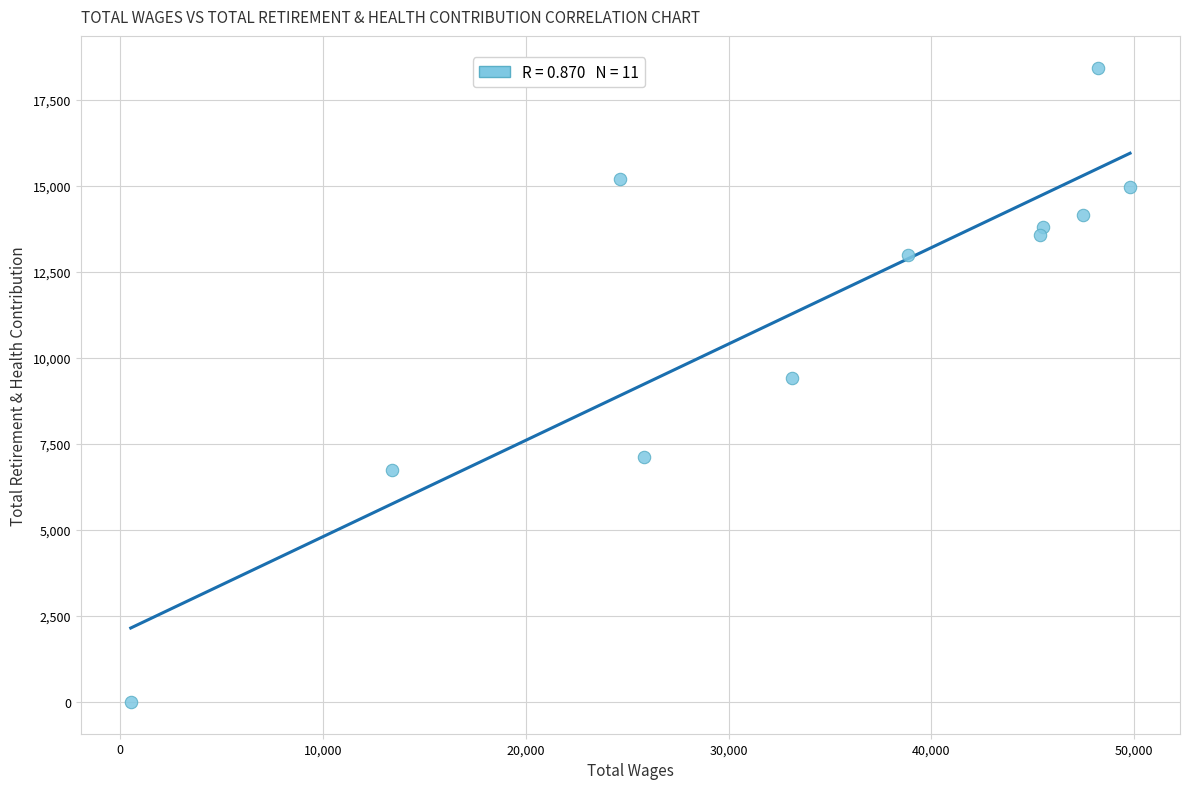

What is the range of Y values (max minus min)?

18439